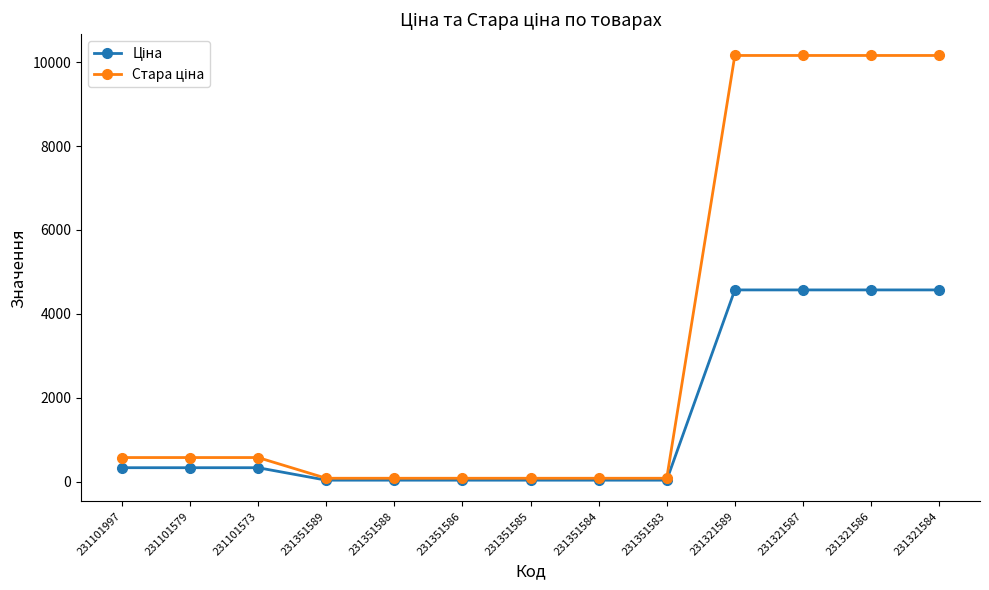

What is the total value across all series at 231321587?

14729.9